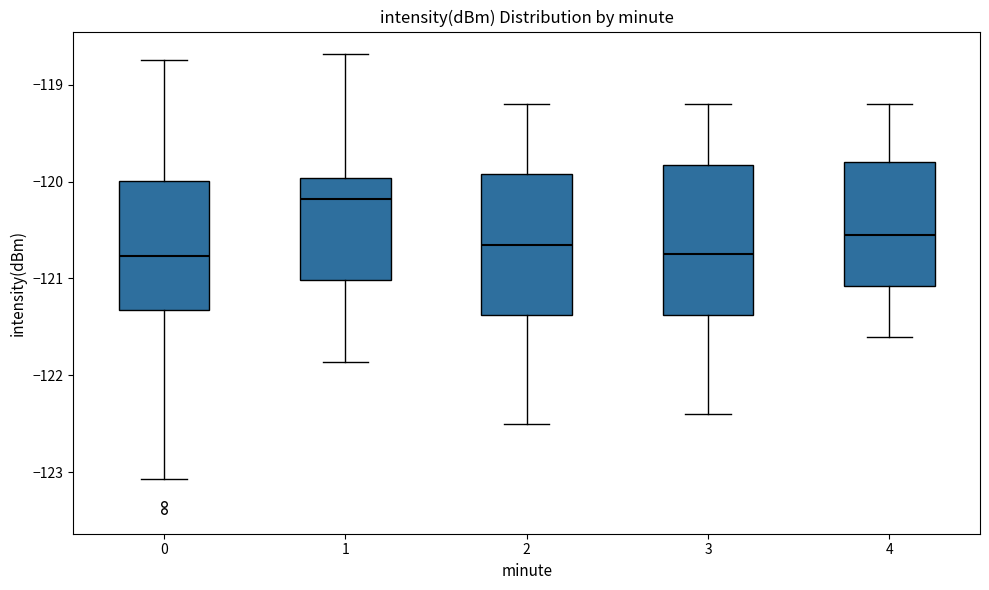

Which box has the highest median line?

1